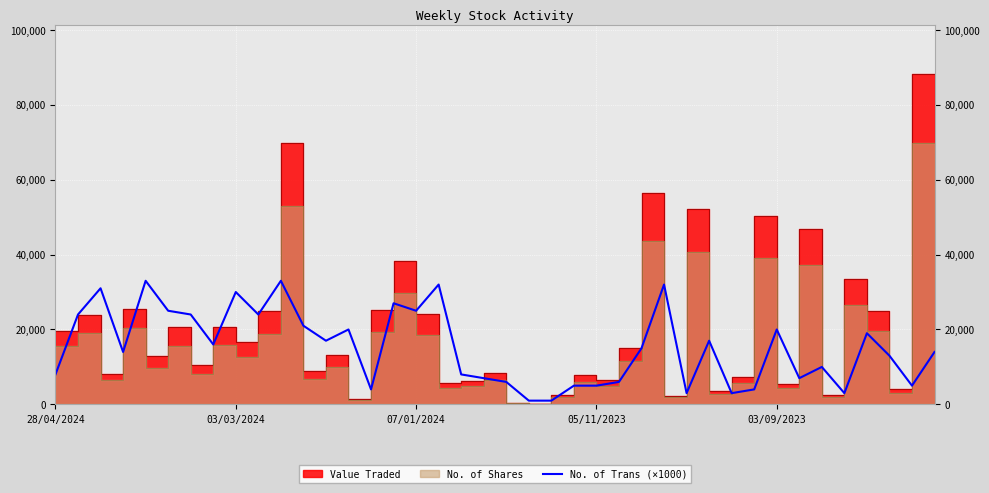

The value at 30 is 3000. True or false?

True